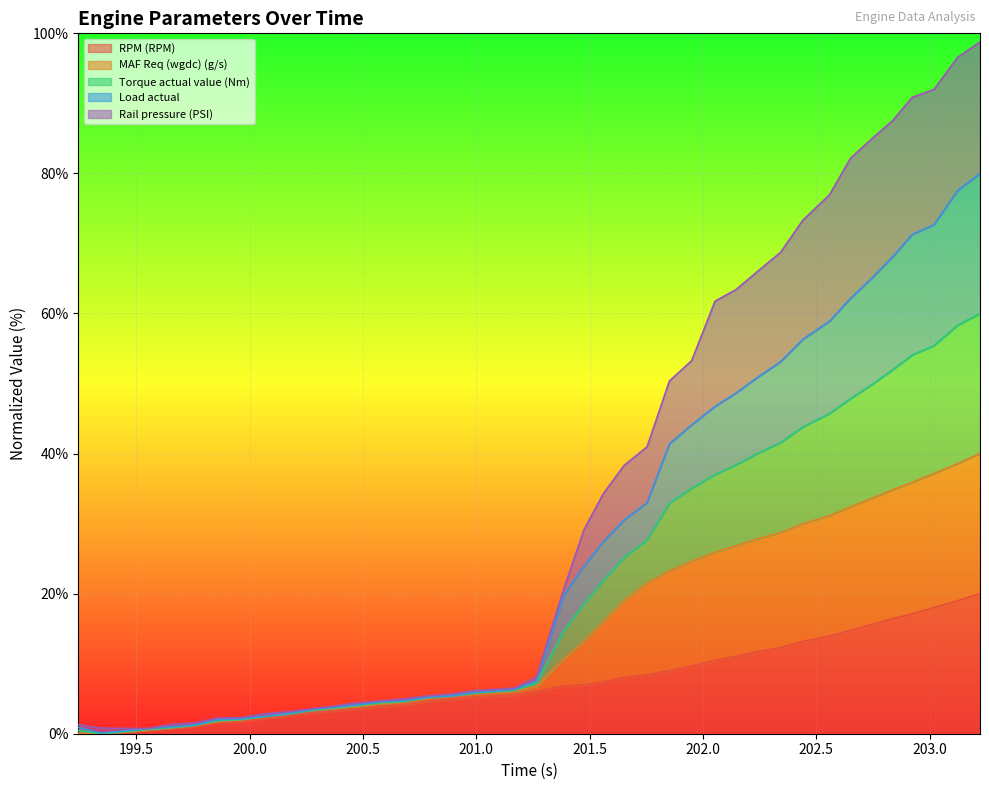

What is the maximum value for RPM (RPM)?

20.0